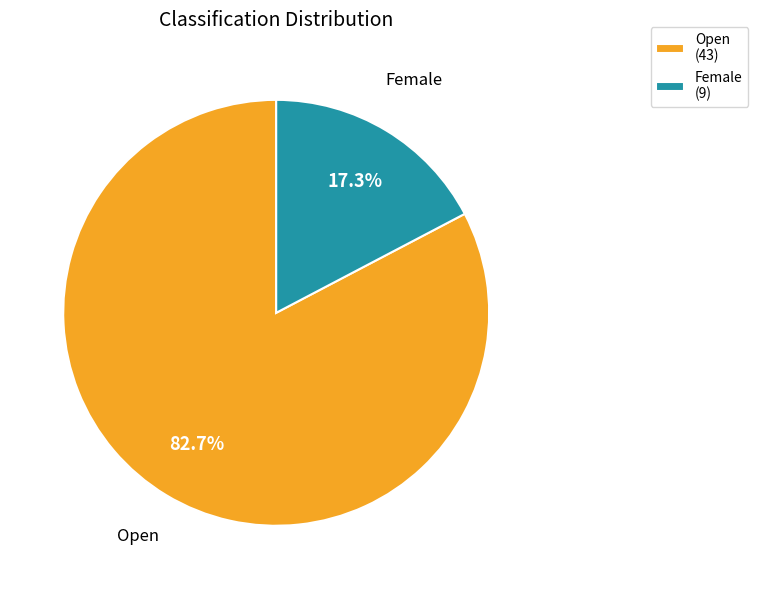

What is the total percentage of Female and Open?

100.0%